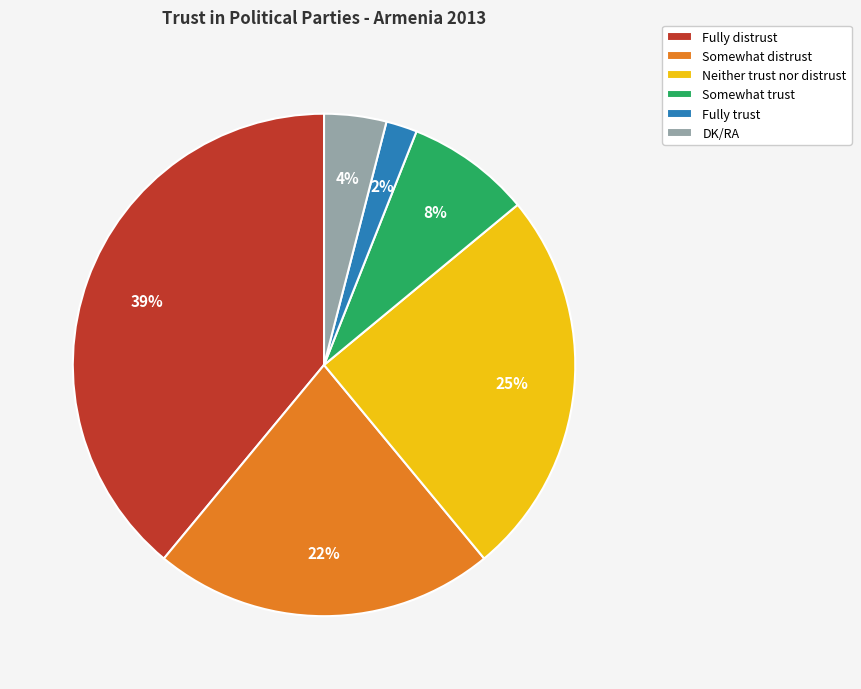

Between Neither trust nor distrust and Somewhat distrust, which is larger?

Neither trust nor distrust